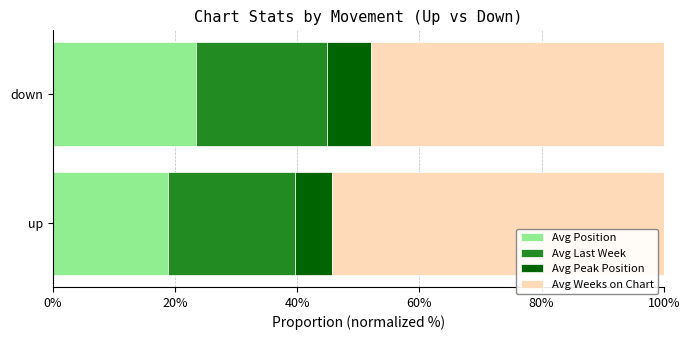

Which category has the lowest value in the Avg Position series?

up